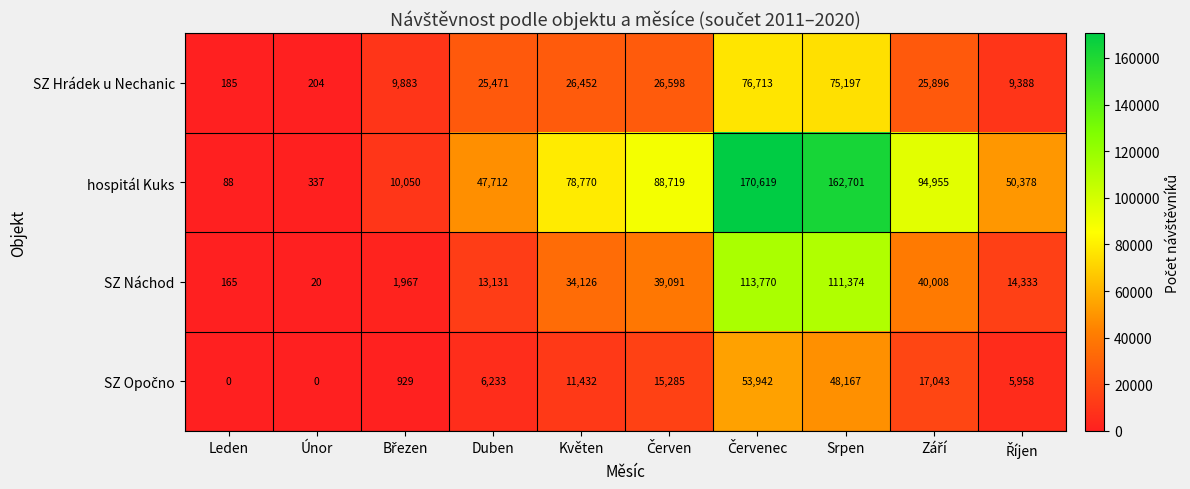

What is the maximum value shown in the chart?

170619